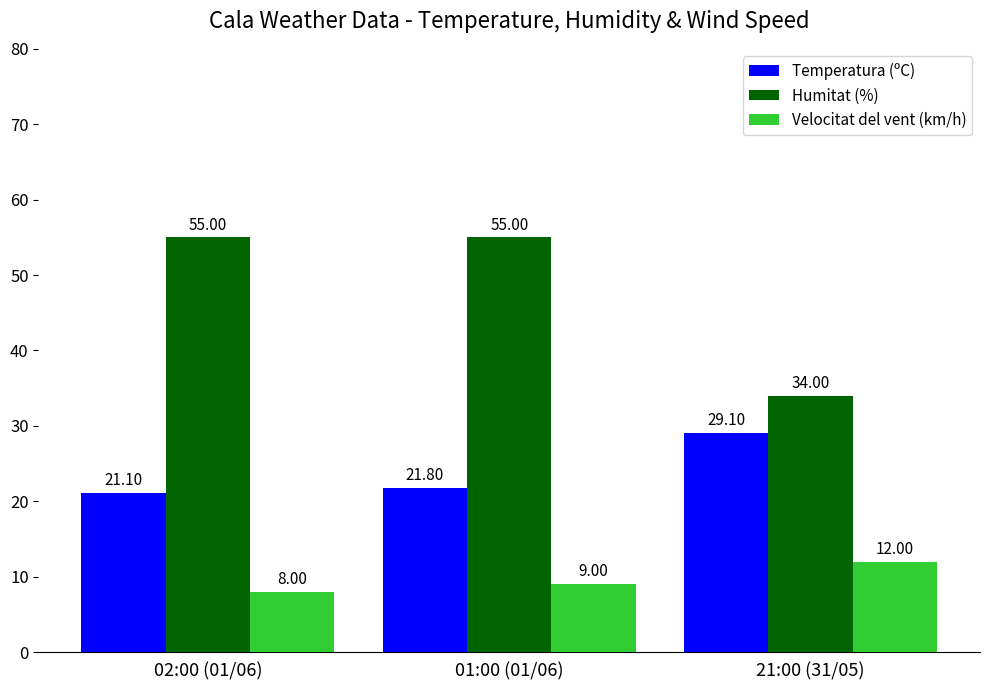

Which series has the largest total across all categories?

Humitat (%)